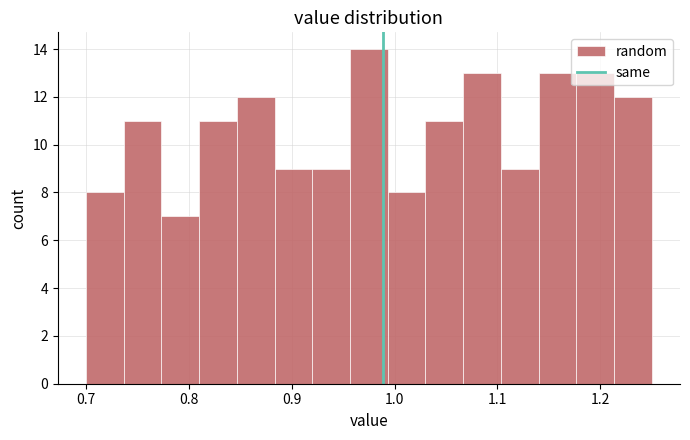

Around what value on the x-axis is the tallest bar? Give the approximate position of its centre, as read against the axis.

0.98